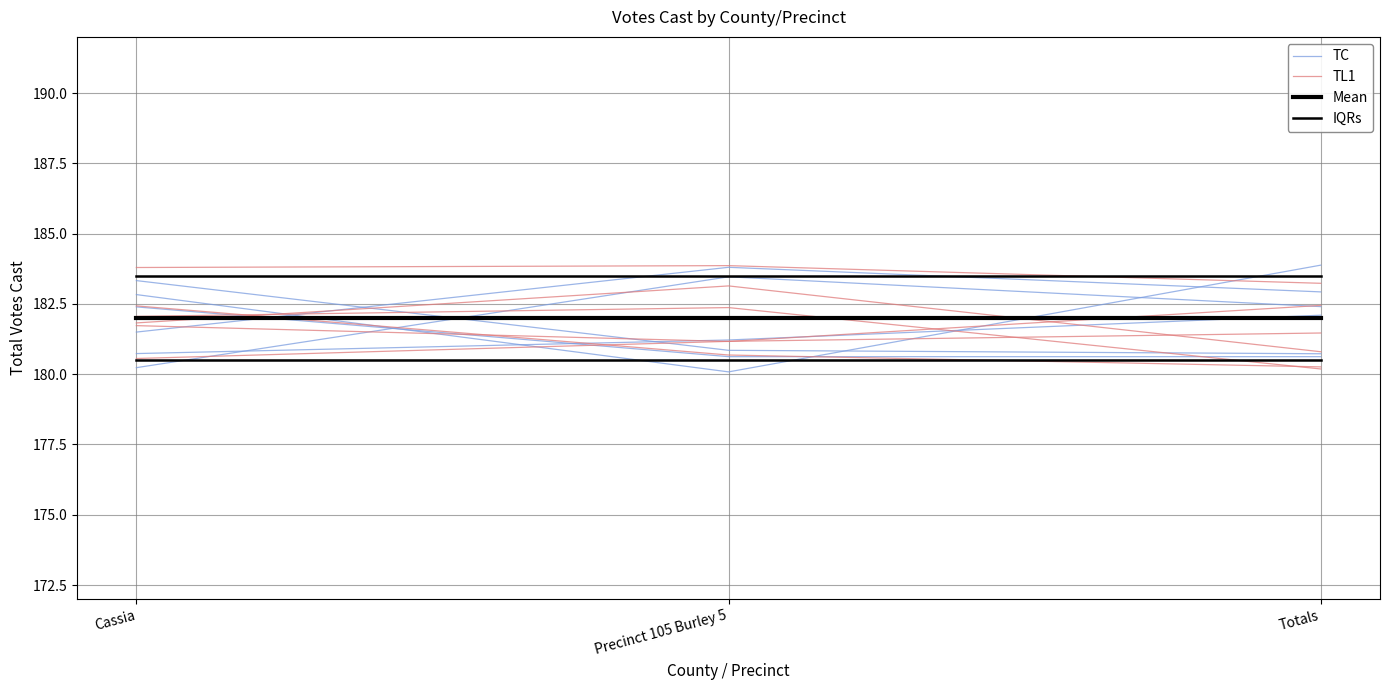

The TC series shows 121.3 at Precinct 105 Burley 5. True or false?

False